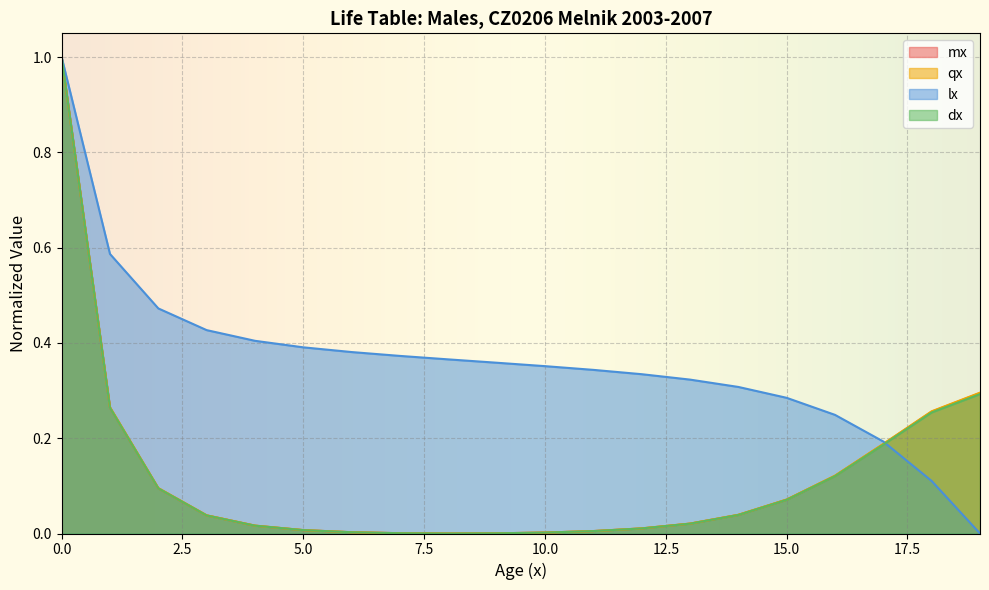

Where is the first local minimum for dx?

8